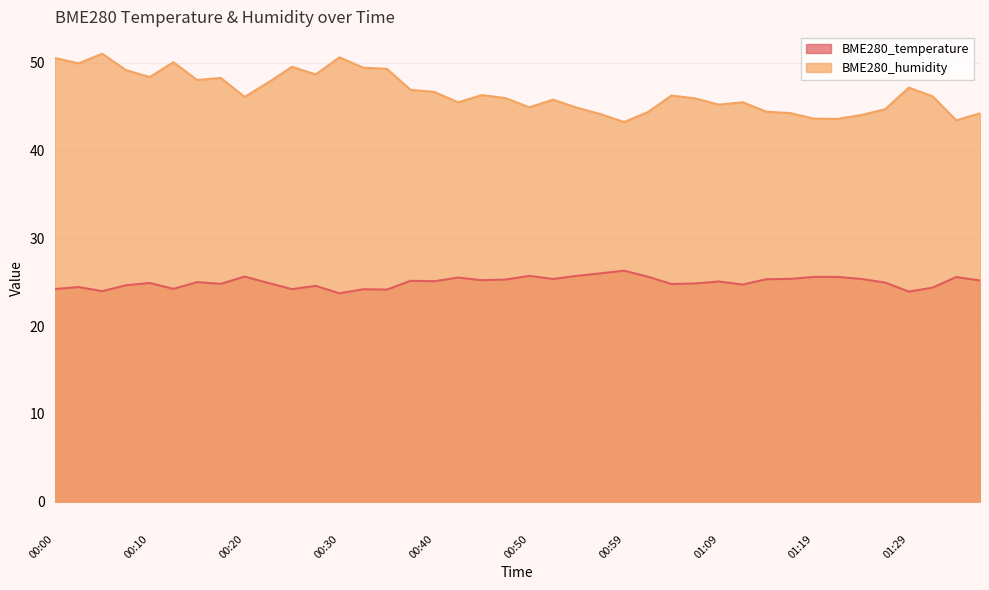

What is the difference between the BME280_temperature values at 01:32 and 01:19?

1.2